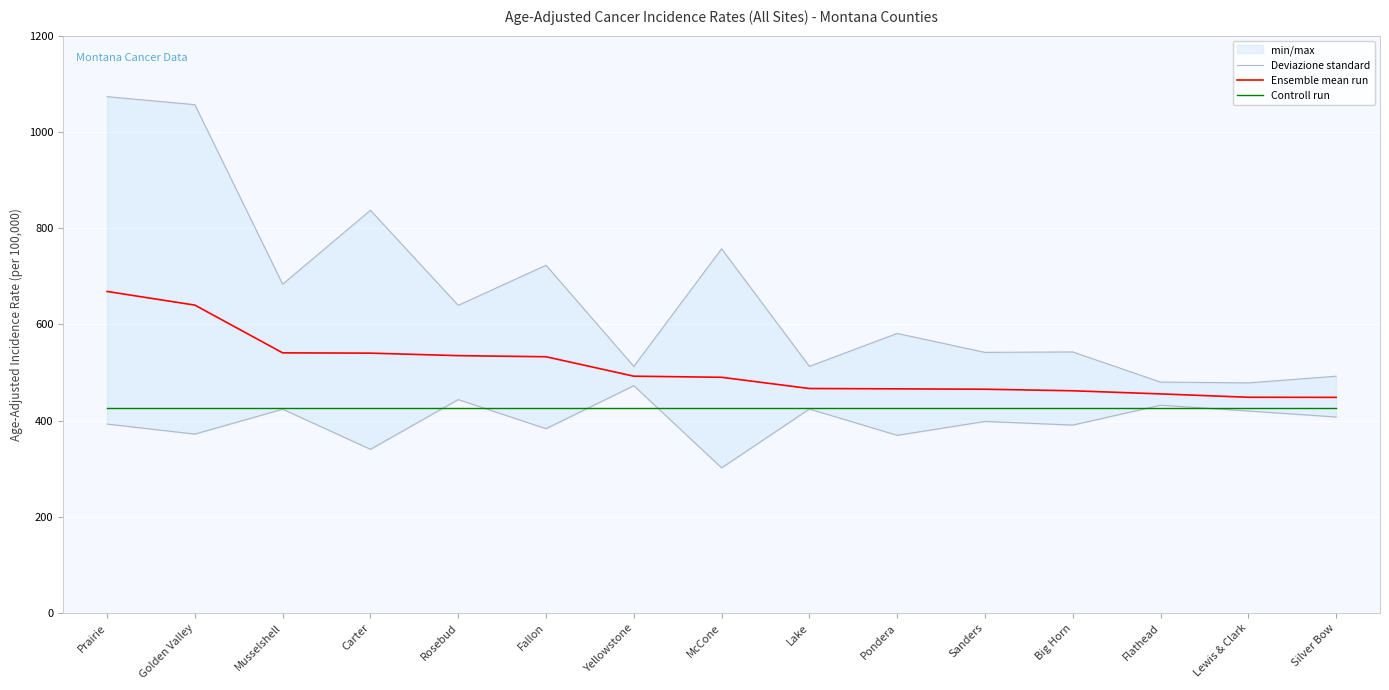

What is the lowest value of the Ensemble mean run series?

448.3